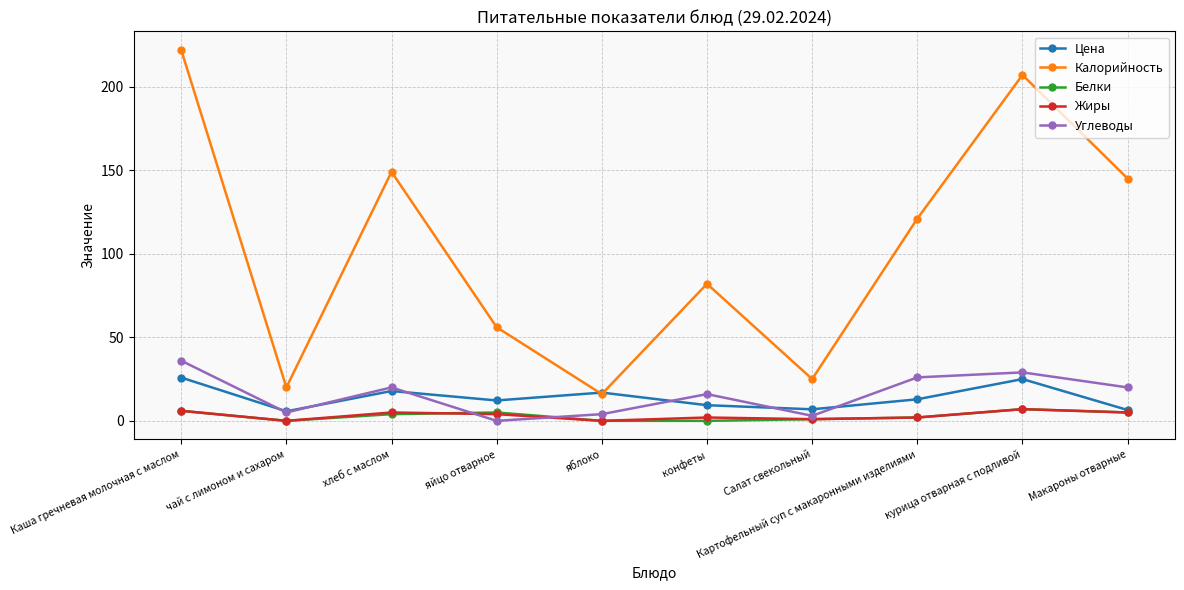

Is this an area chart (filled region under the line)?

No